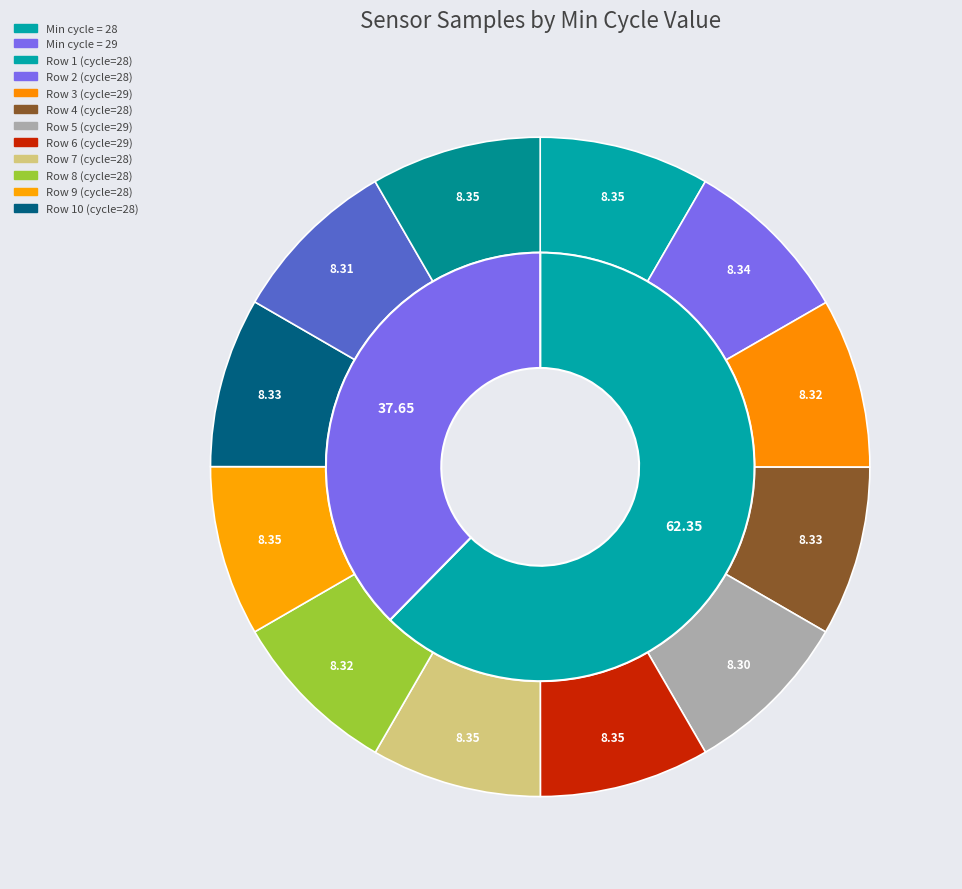

Which slice is the smallest?

29